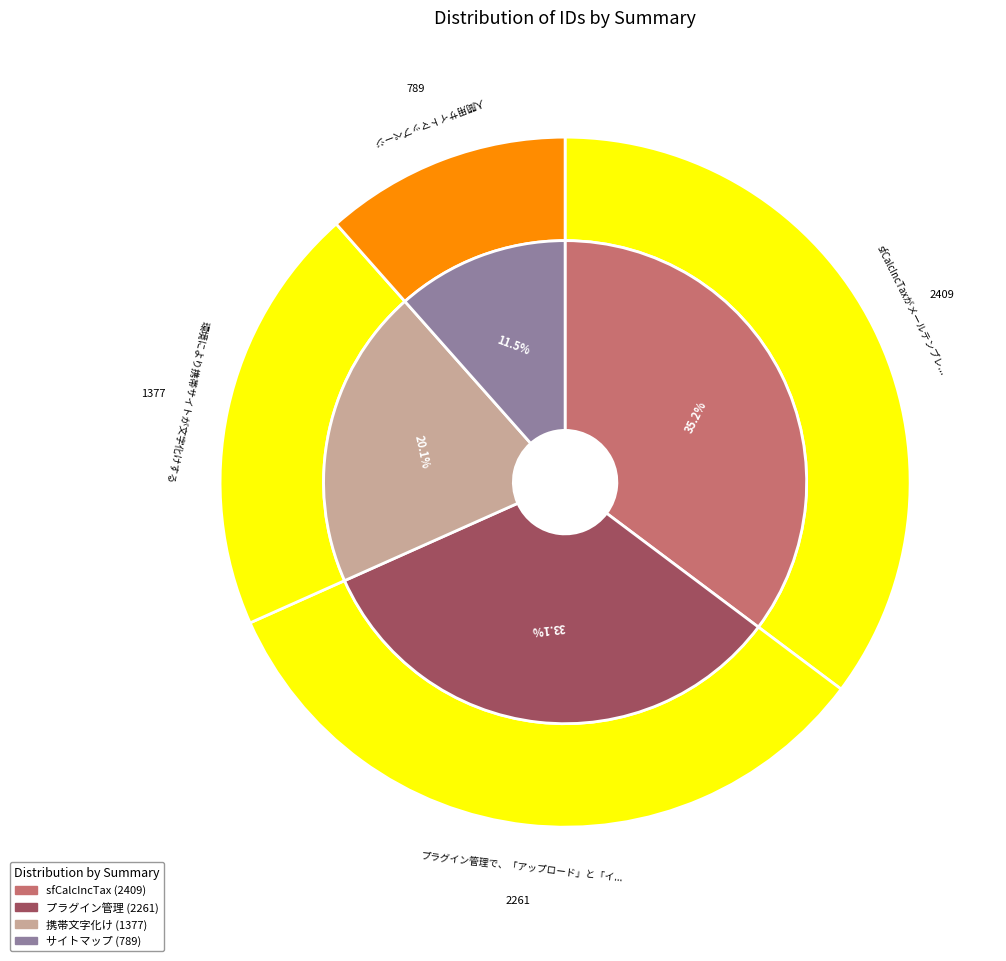

True or false: 人間用サイトマップページ accounts for 12% of the total.

True